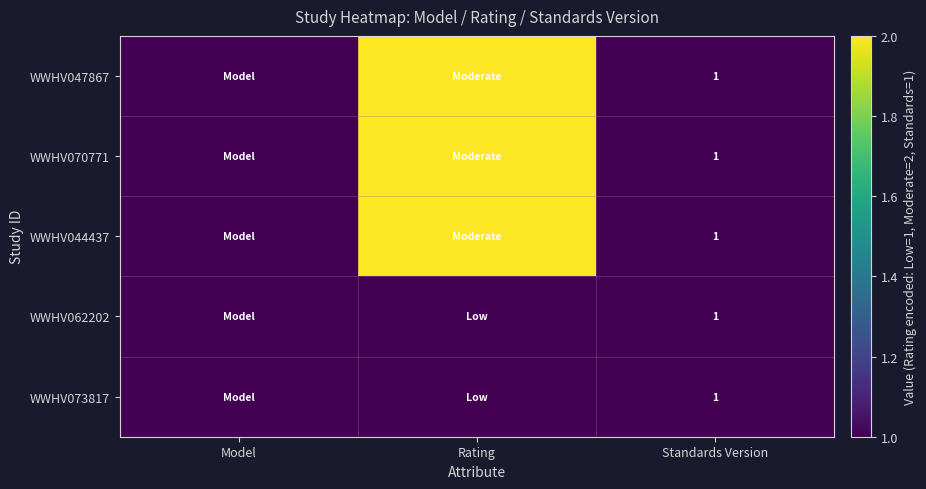

What is the total value across all series at Standards Version?

5